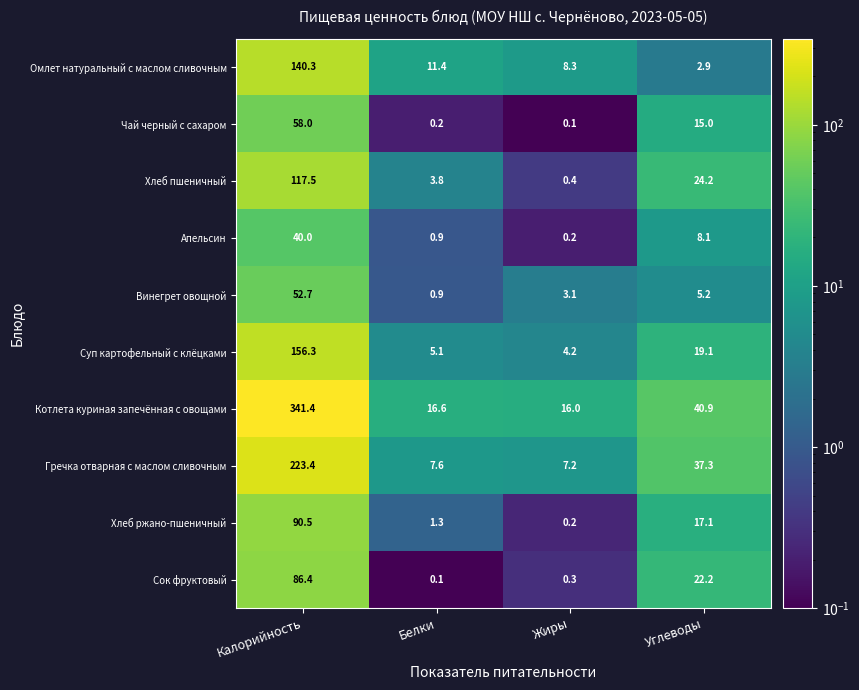

Which category has the lowest value in the Апельсин series?

Жиры